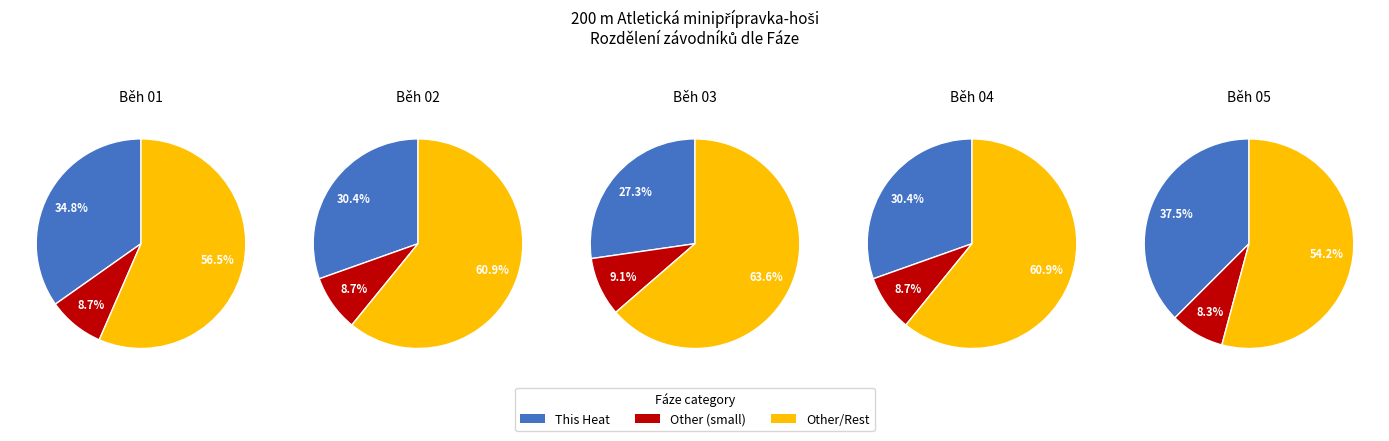

What is the change in value from Běh 04 to Běh 05?

+1